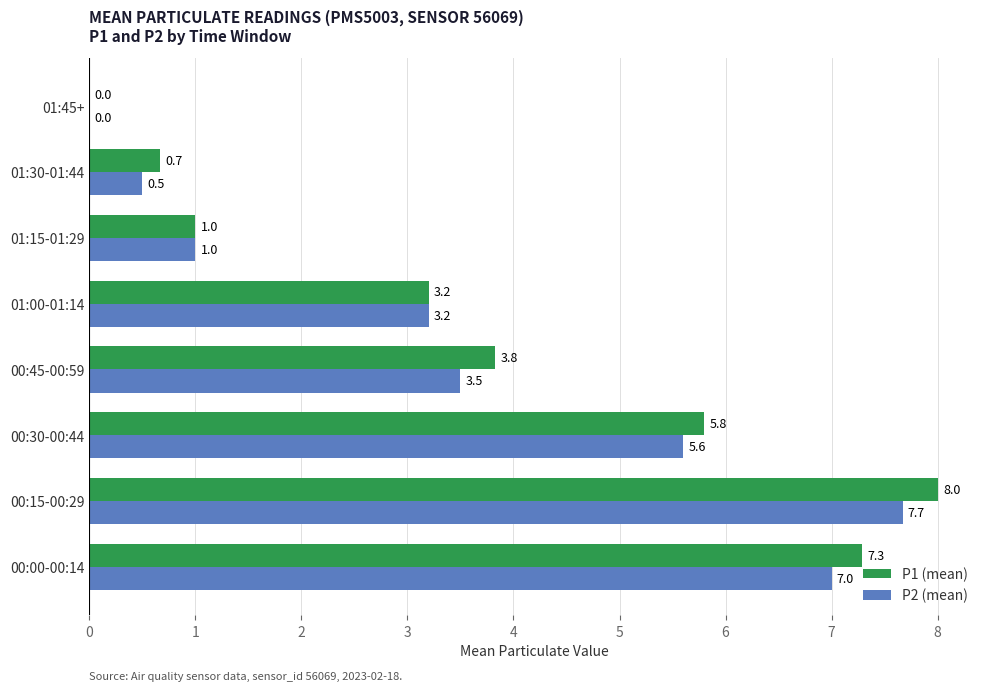

Between 01:00-01:14 and 01:30-01:44, which series saw the biggest shift?

P2 (mean)